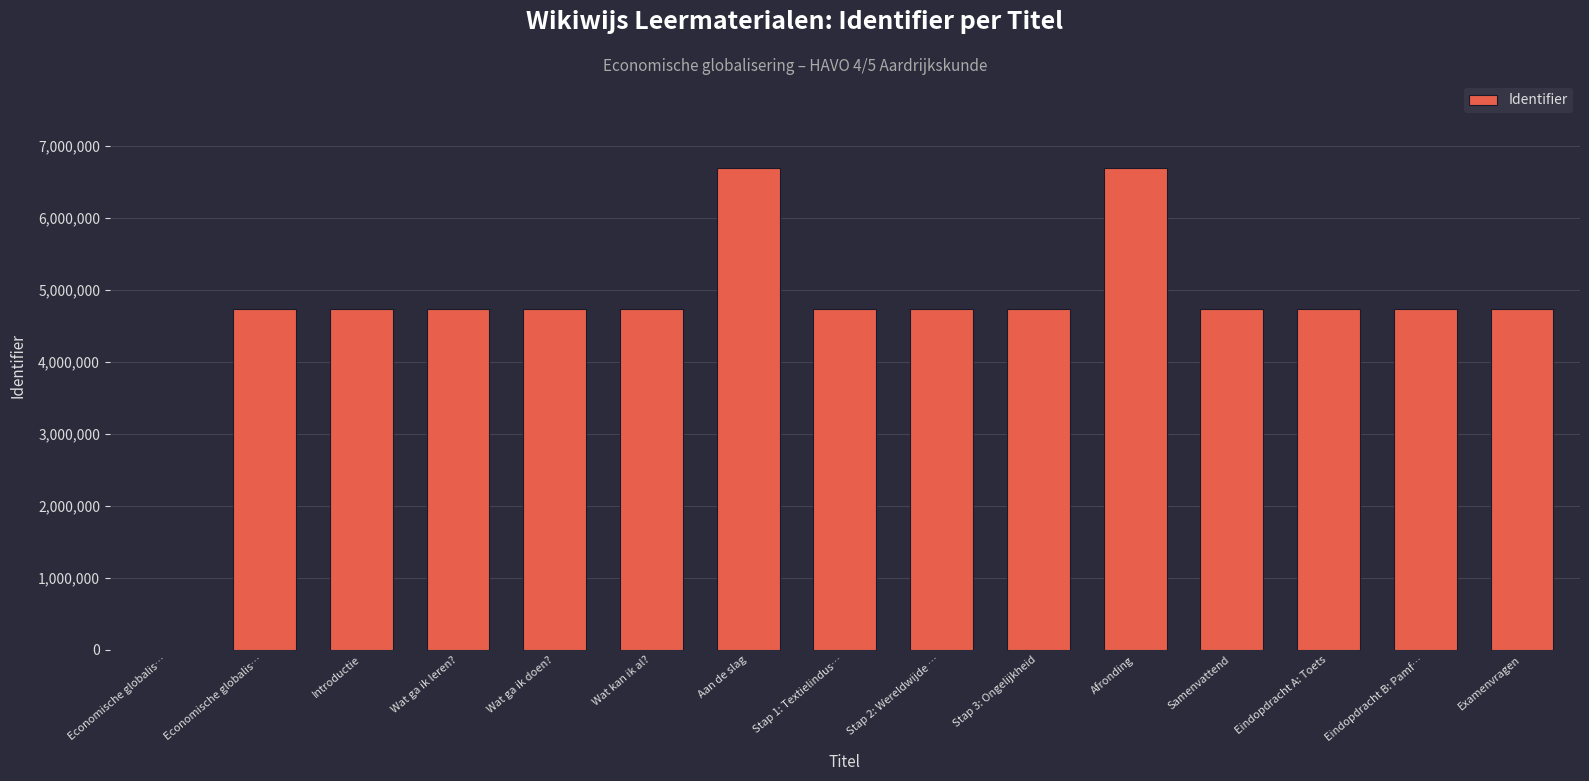

Rank the categories by value from lowest to highest.

Economische globalis…, Economische globalis…, Introductie, Wat ga ik leren?, Wat ga ik doen?, Wat kan ik al?, Stap 1: Textielindus…, Stap 2: Wereldwijde …, Eindopdracht A: Toets, Eindopdracht B: Pamf…, Samenvattend, Examenvragen, Stap 3: Ongelijkheid, Aan de slag, Afronding